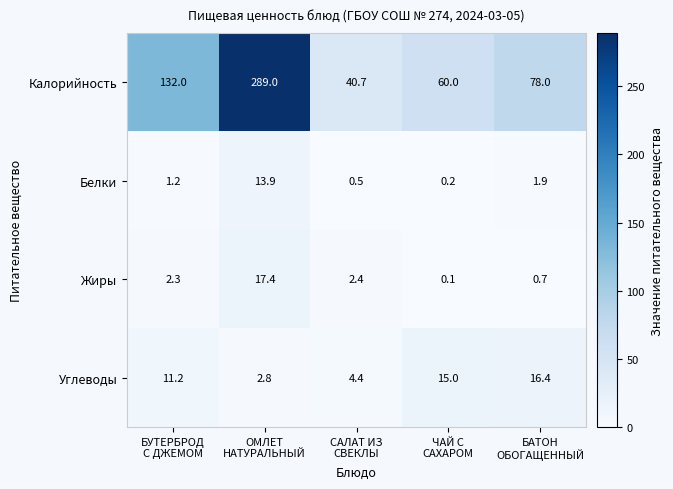

At how many categories does at least one series exceed 52?

4